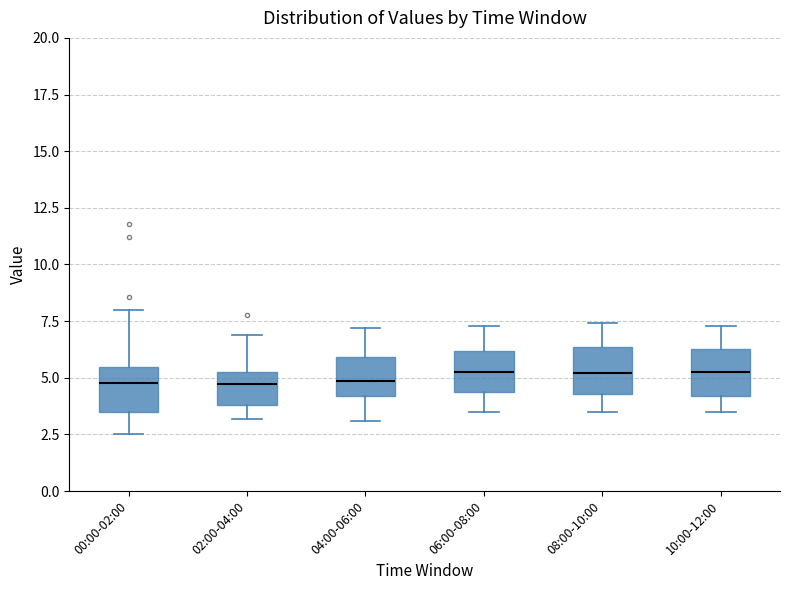

Where does the lower whisker of the box for 06:00-08:00 end on the y-axis? The values are not printed on the chart, so give them approximately, as read against the axis.

3.5